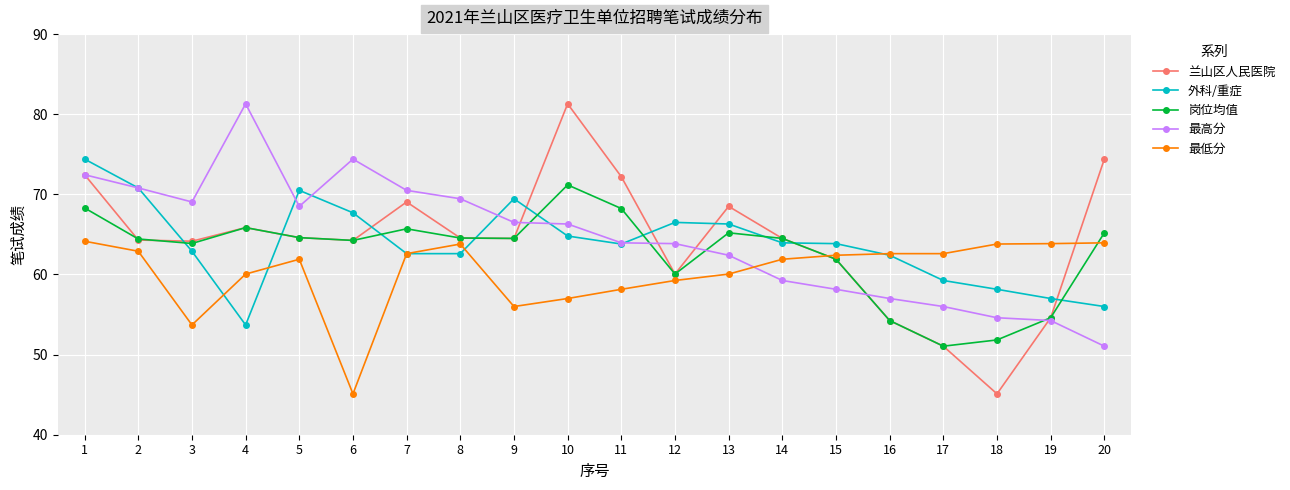

Which series has the widest spread of values?

兰山区人民医院